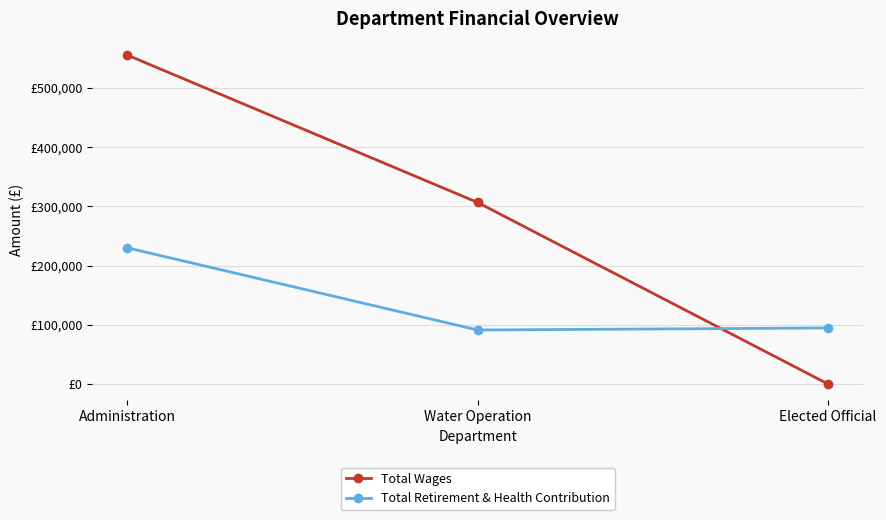

What is the difference between the second highest and minimum values in the Total Wages series?

306427